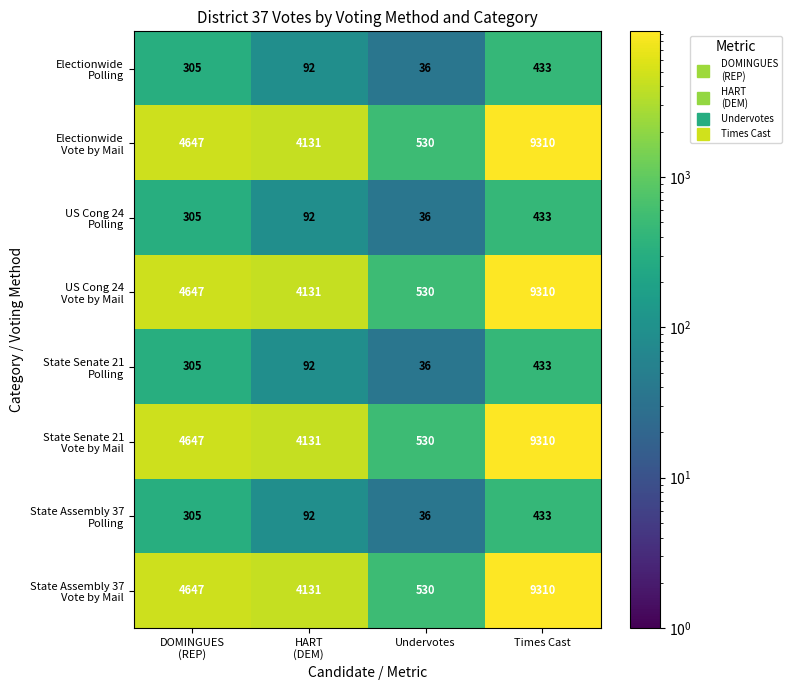

Which category has the lowest value across all series?

Undervotes